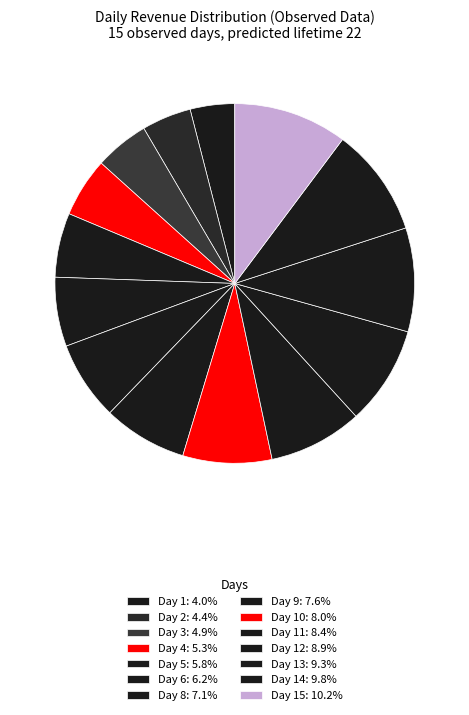

Count the number of slices in the pie.

14